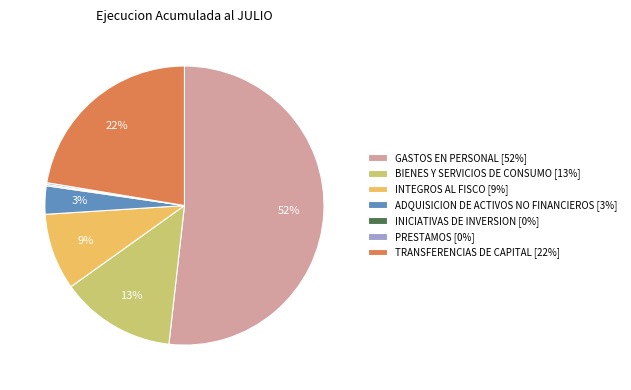

What is the largest slice in the pie chart?

GASTOS EN PERSONAL